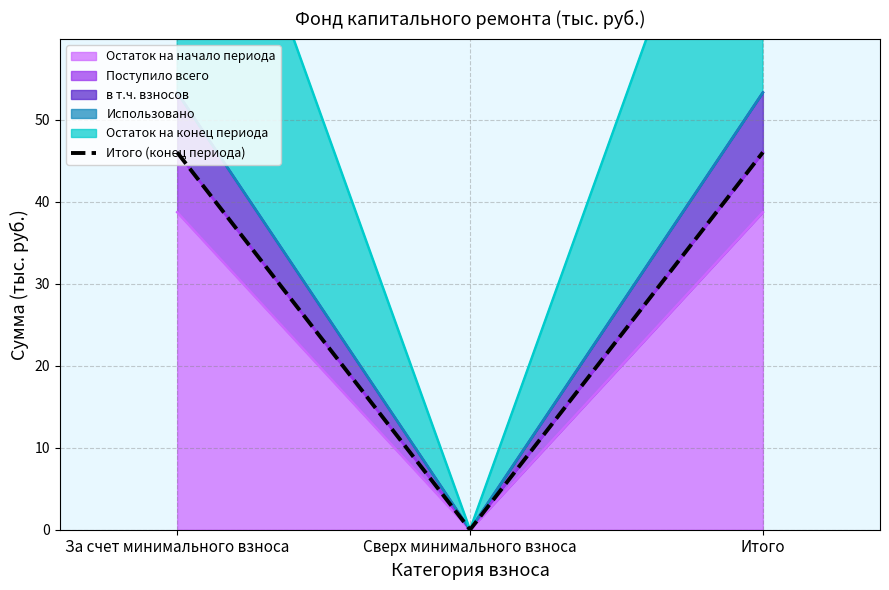

List the labels in order of value, smallest first.

Сверх минимального взноса, За счет минимального взноса, Итого